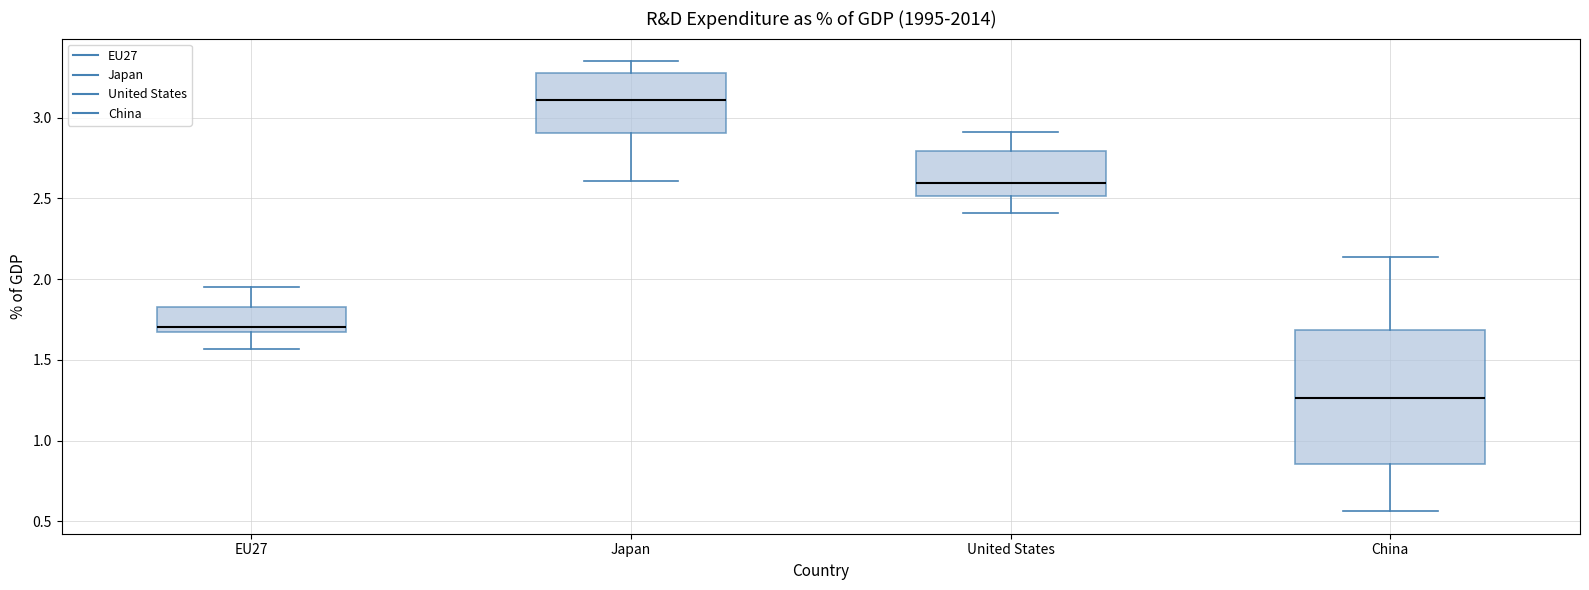

Where is the lower edge of the box for United States on the y-axis? The values are not printed on the chart, so give them approximately, as read against the axis.

2.50